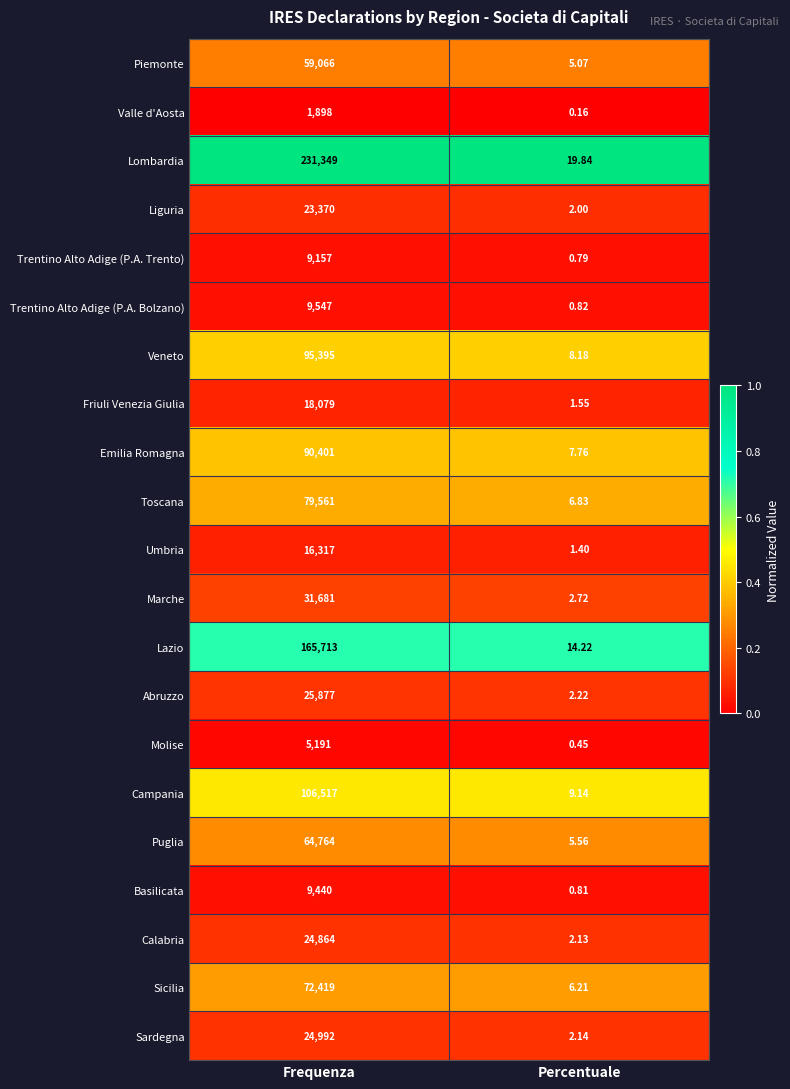

At which label is Basilicata closest to 4720?

Percentuale